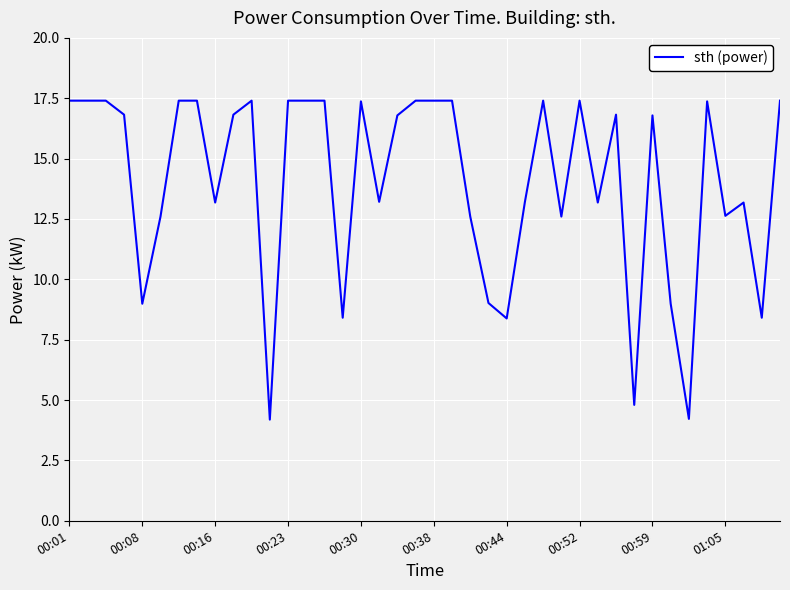

What is the smallest value displayed?

4.2